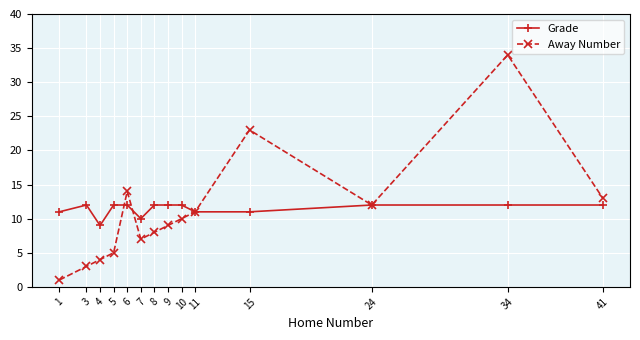

What is the greatest value displayed?

34